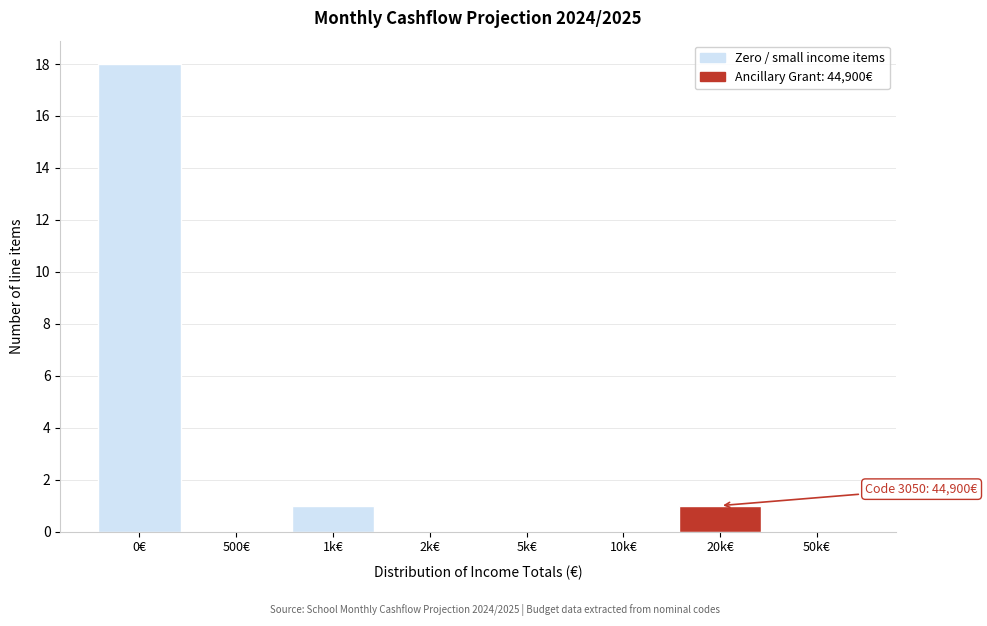

The value at 0€ is 18. True or false?

True